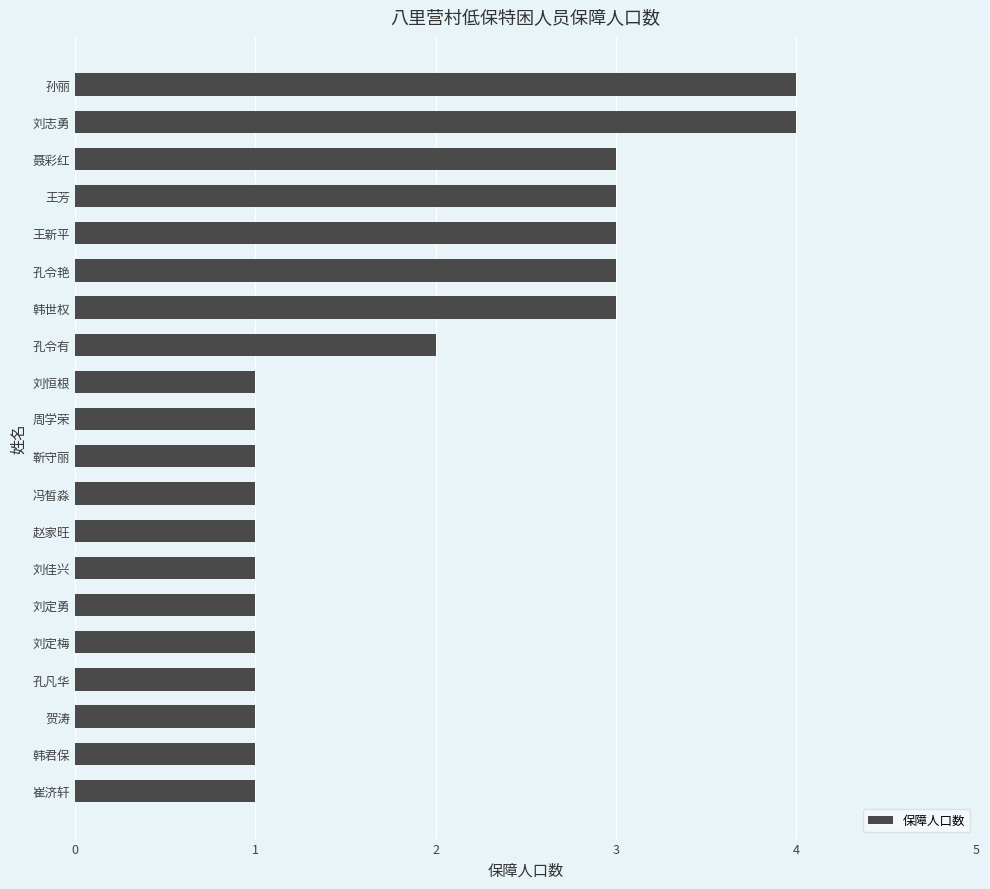

What is the greatest value displayed?

4